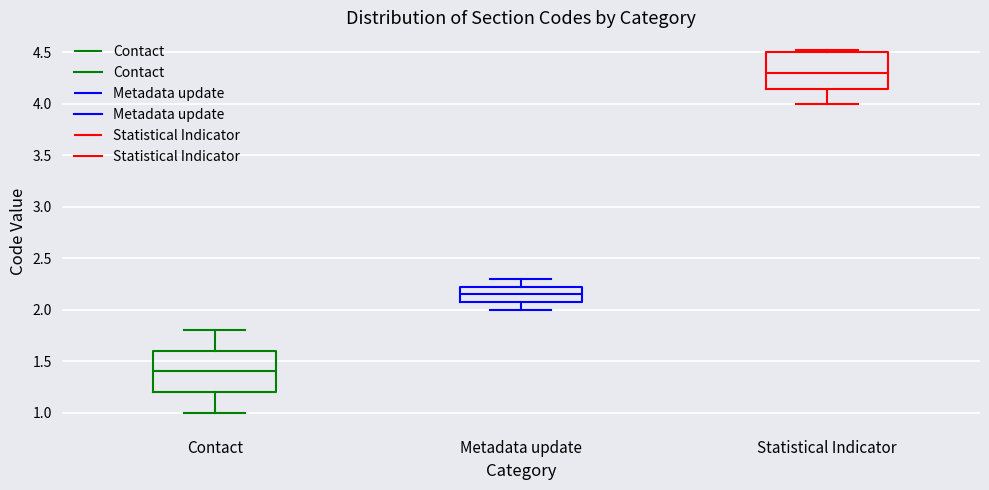

Which box's median line is the lowest?

Contact